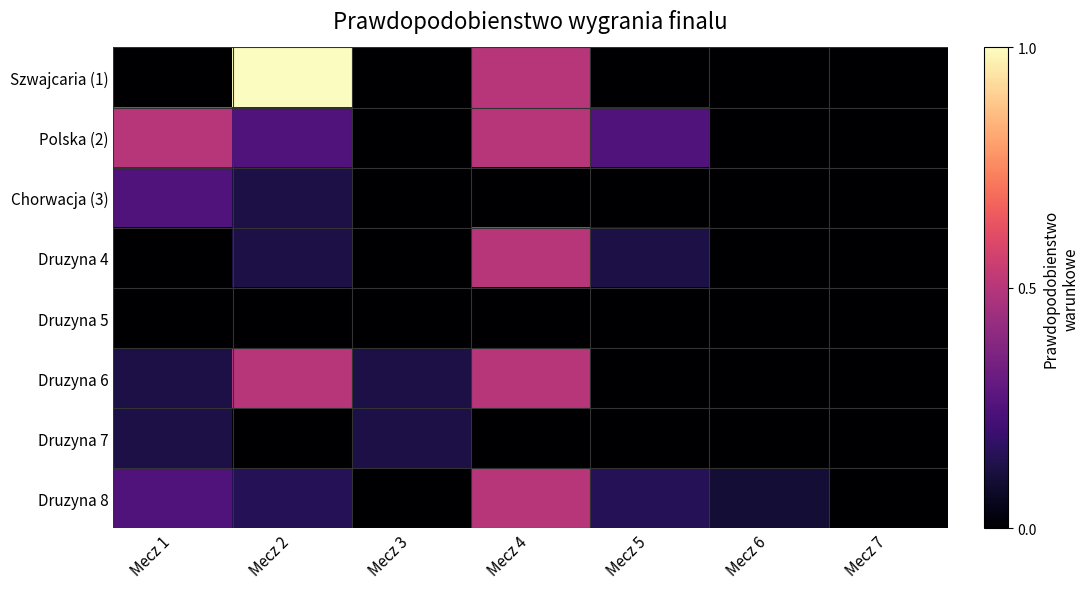

Which series has the largest range (max minus min)?

Szwajcaria (1)